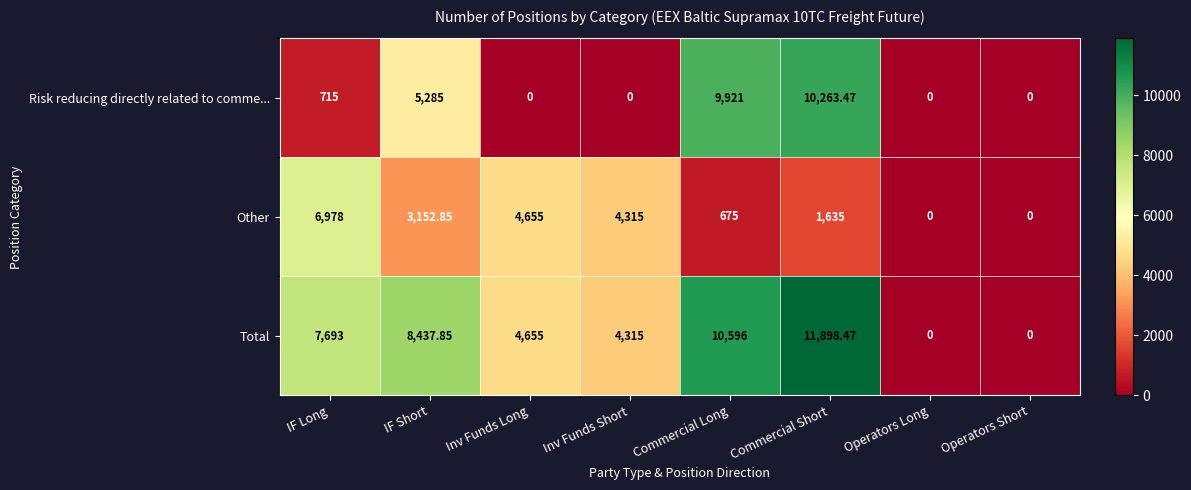

At IF Short, list the series in order from smallest to largest.

Other, Risk reducing directly related to comme..., Total